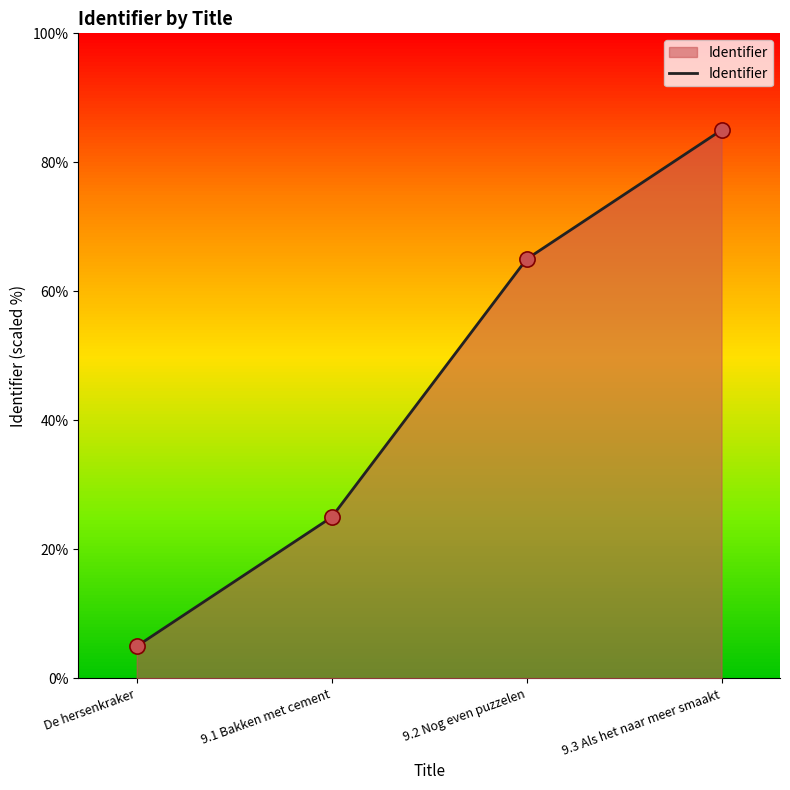

What is the change in value from De hersenkraker to 9.3 Als het naar meer smaakt?

+80